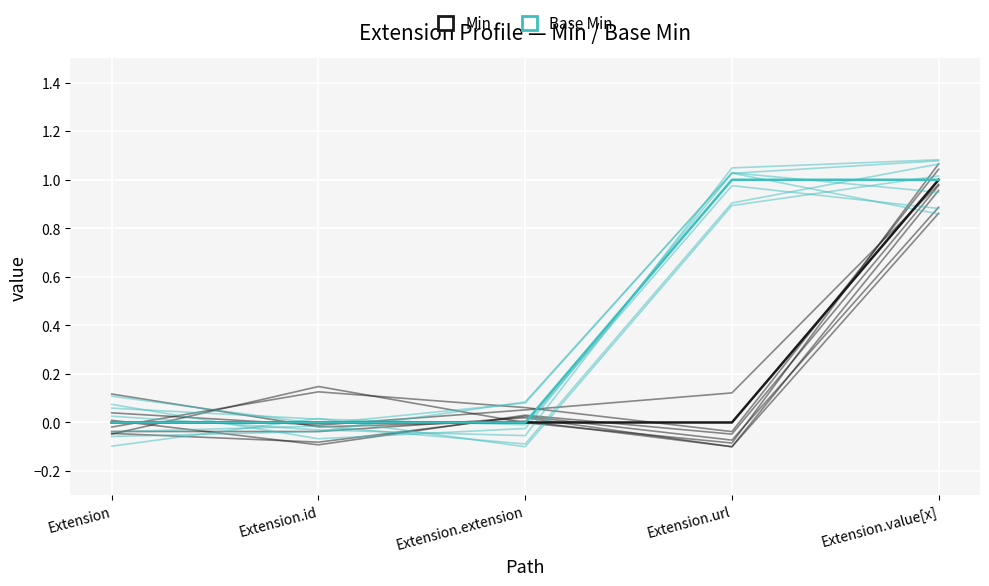

Which label corresponds to the smallest value in the chart?

Extension